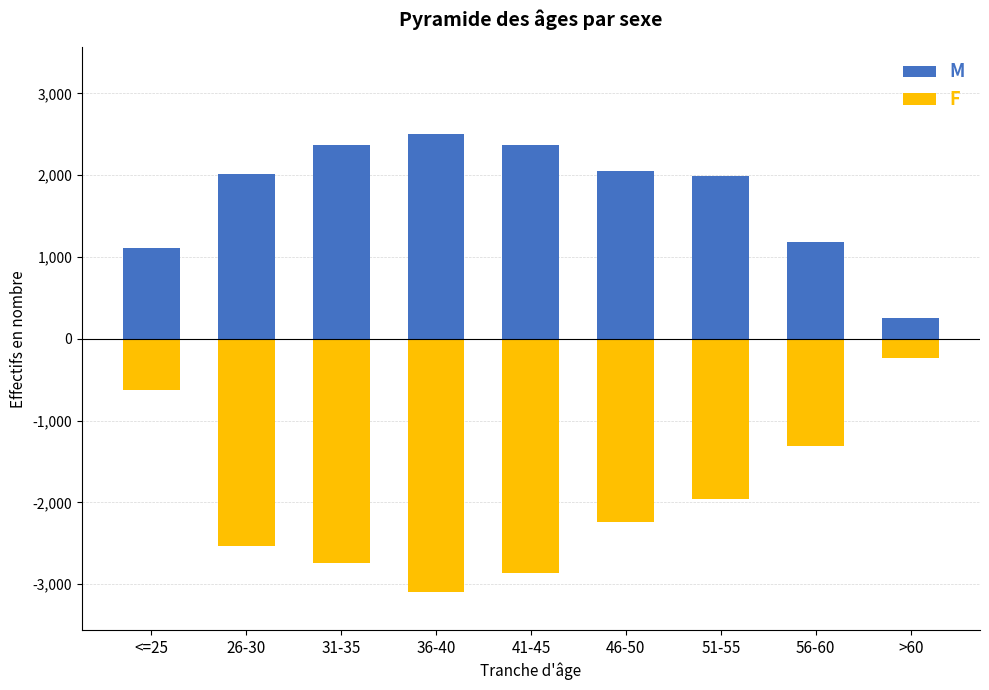

Is it true that F equals -3098 at 36-40?

True